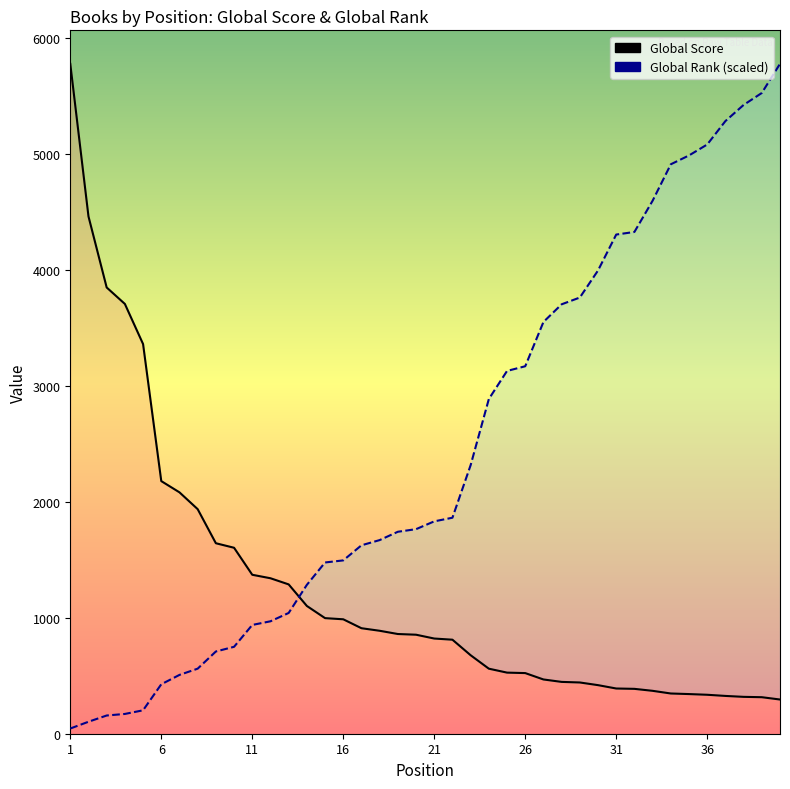

How many values in the Global Rank (scaled) series exceed 1831?

20